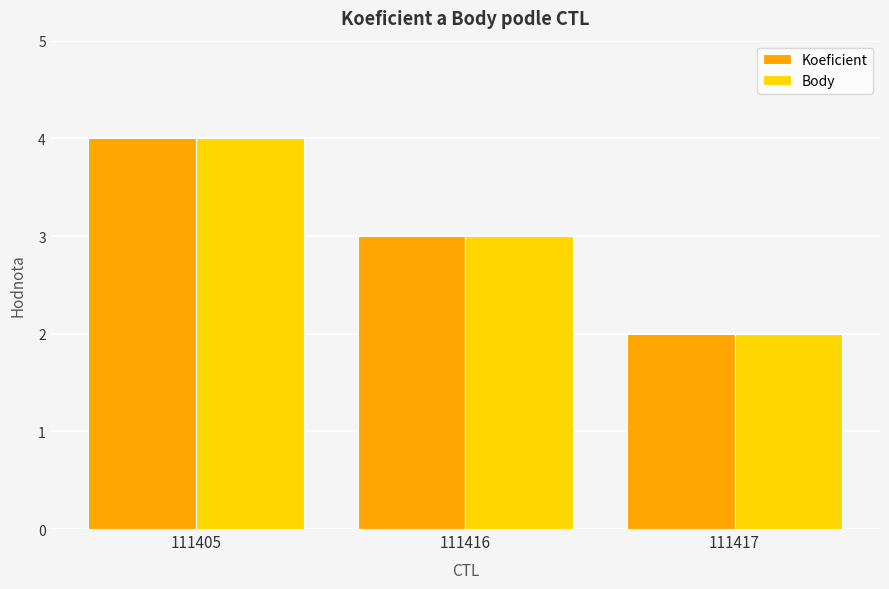

Reading left to right, transcribe all the data shown in this chart.

Koeficient: 111405=4	111416=3	111417=2
Body: 111405=4	111416=3	111417=2